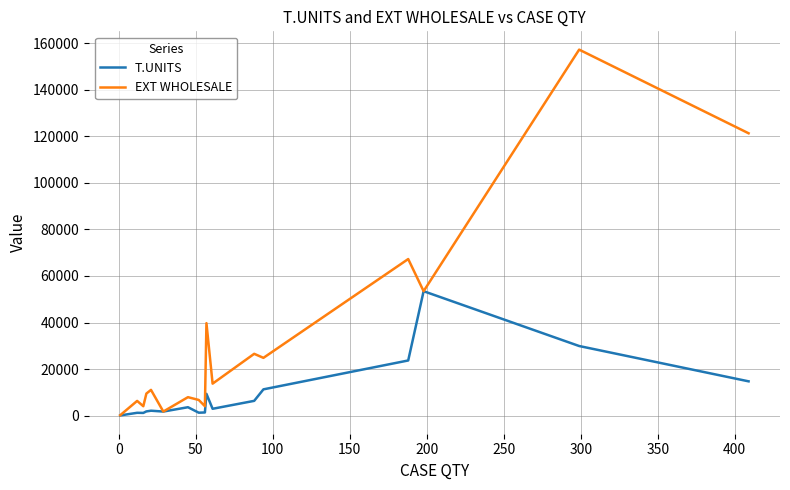

What is the average value of the T.UNITS series?

8591